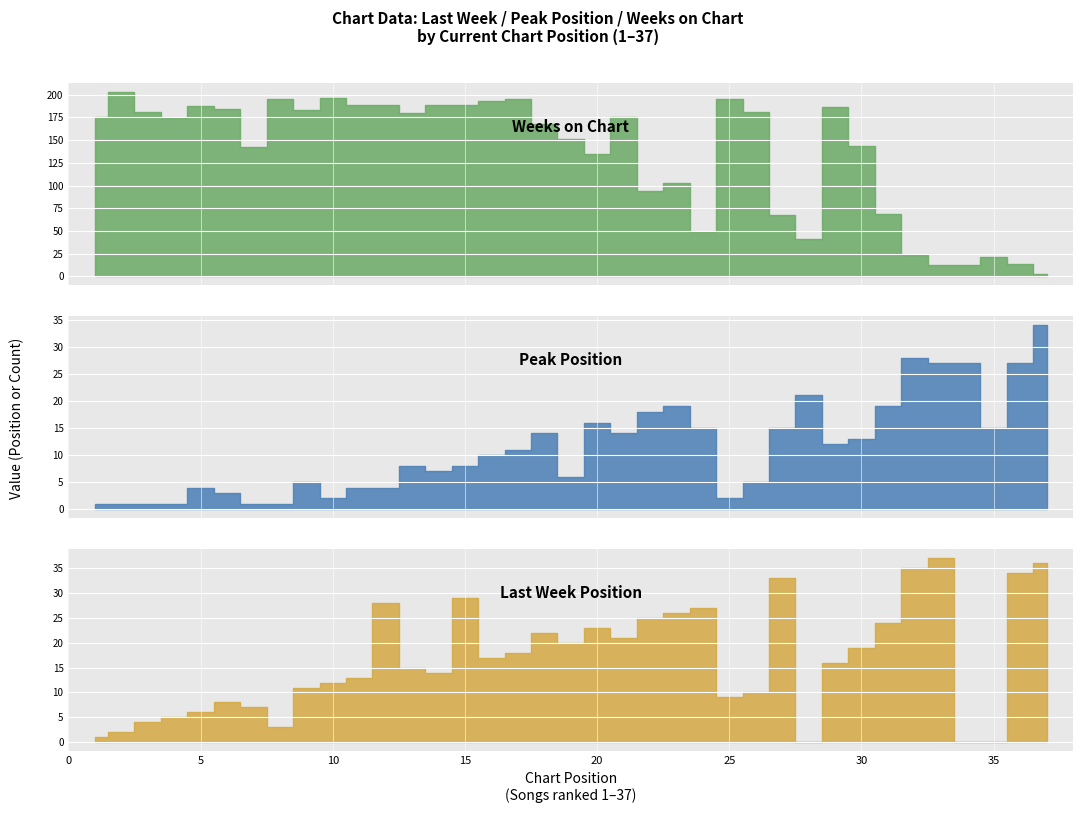

True or false: Last Week and Weeks on Chart cross at least once.

True